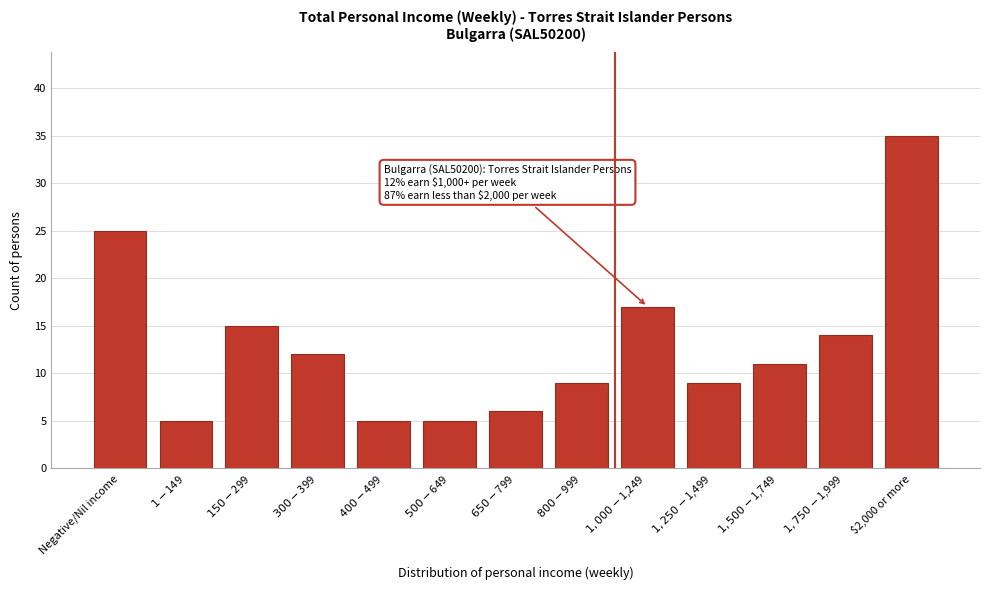

Reading left to right, extract all data points from this chart.

25	5	15	12	5	5	6	9	17	9	11	14	35